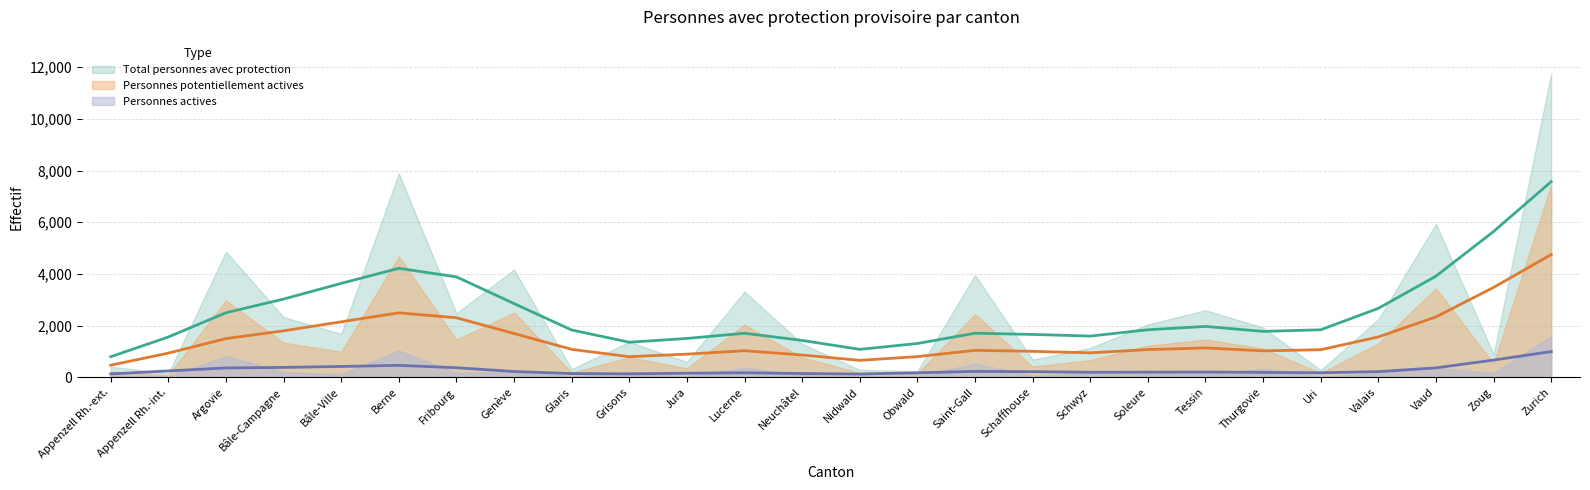

True or false: Personnes actives has a value of 1384 at Berne.

False